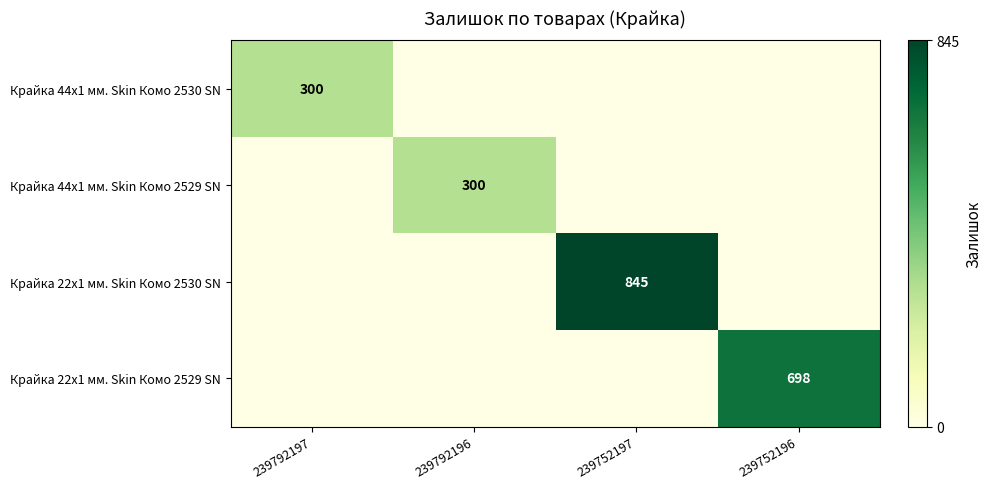

Is the value of Крайка 44x1 мм. Skin Комо 2530 SN at 239792197 greater than the value of Крайка 22x1 мм. Skin Комо 2529 SN at 239752196?

No